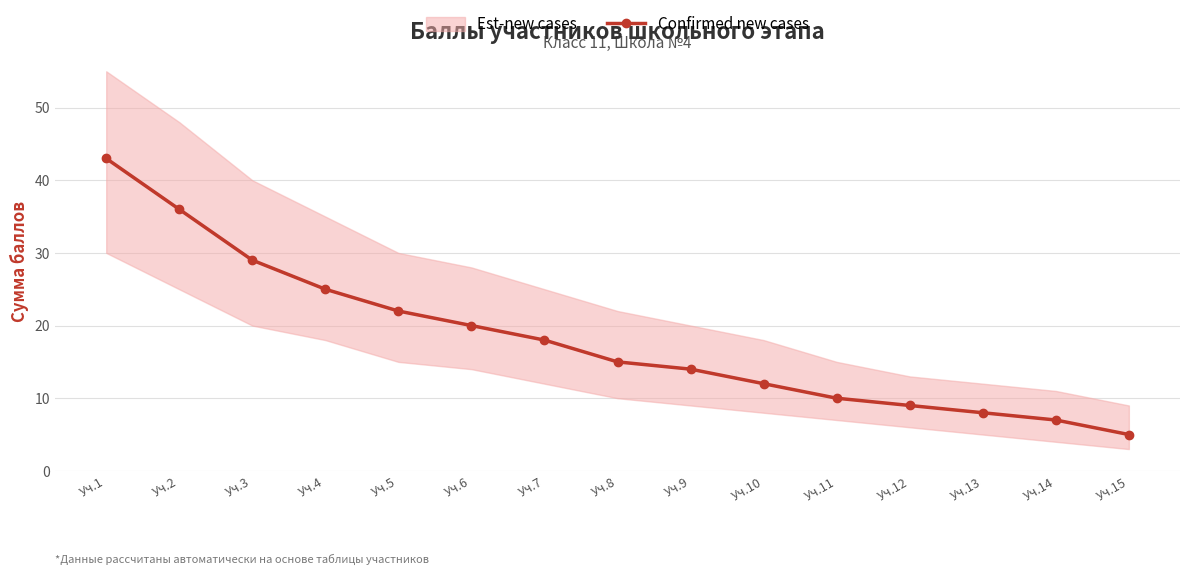

Is it true that Est-new cases equals 13 at Уч.12?

False